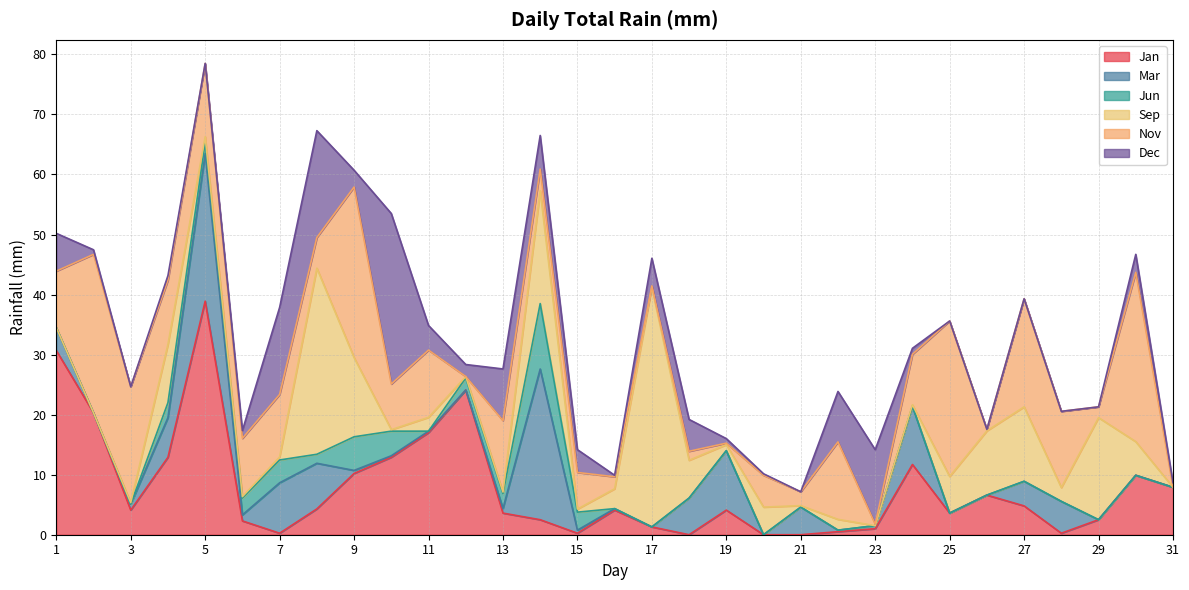

At which category is the sum across all series the highest?

5